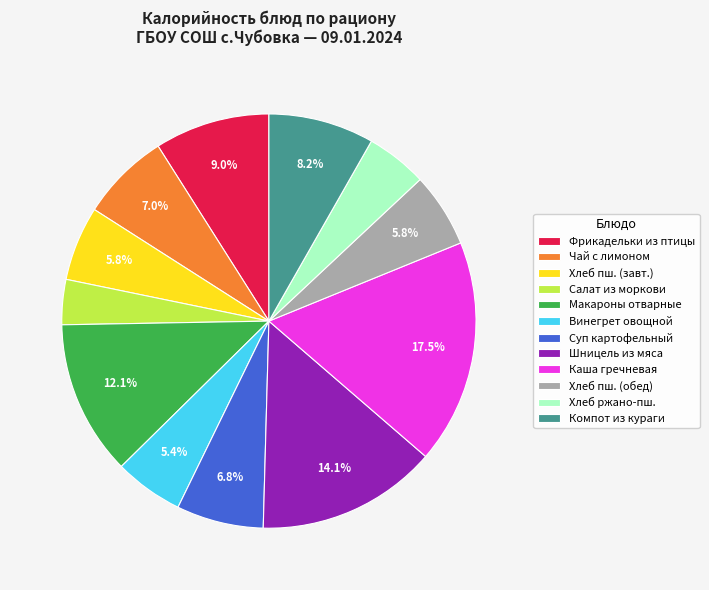

What is the smallest slice in the pie chart?

Салат из моркови